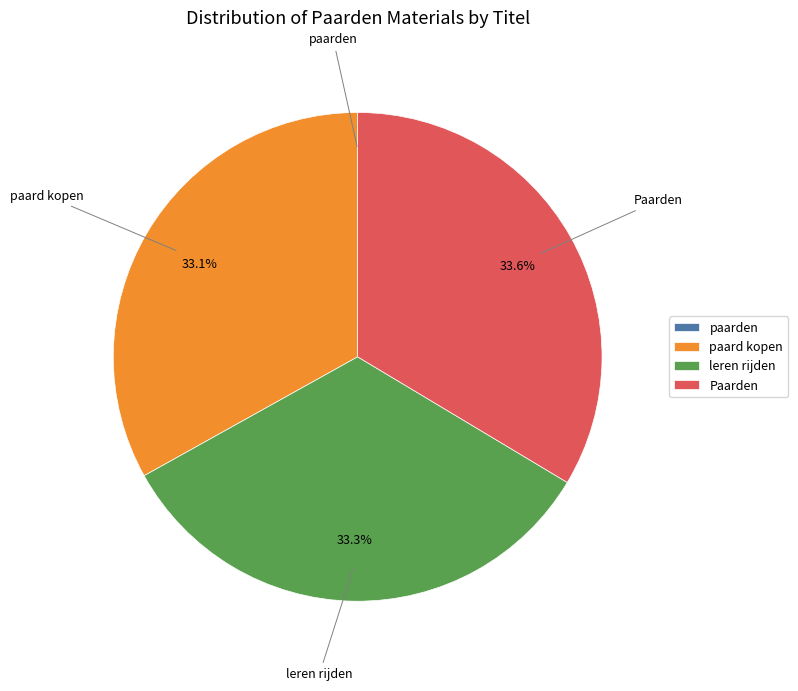

Approximately how many times larger is the value at paard kopen compared to Paarden?

1.0